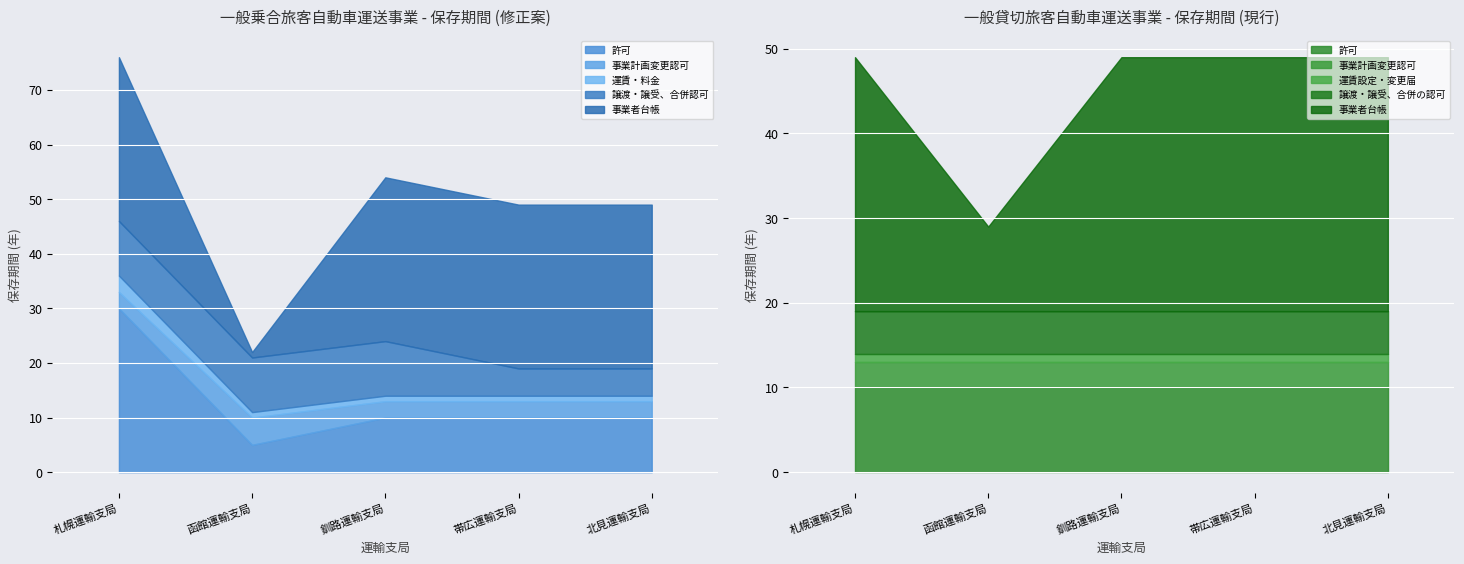

At which category is the sum across all series the highest?

札幌運輸支局